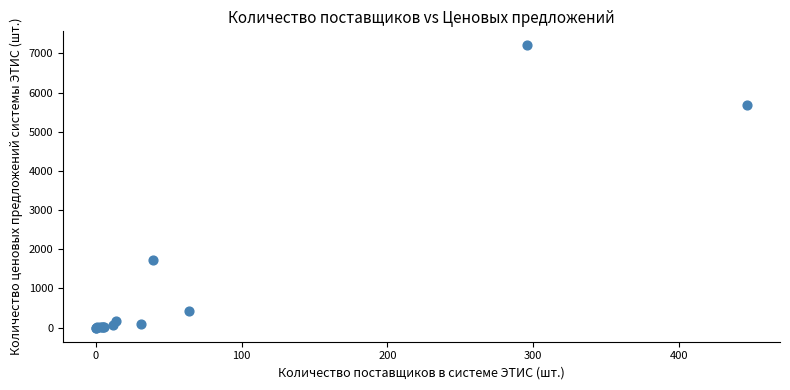

What Y value in the scatter plot is closest to 3600?

1718